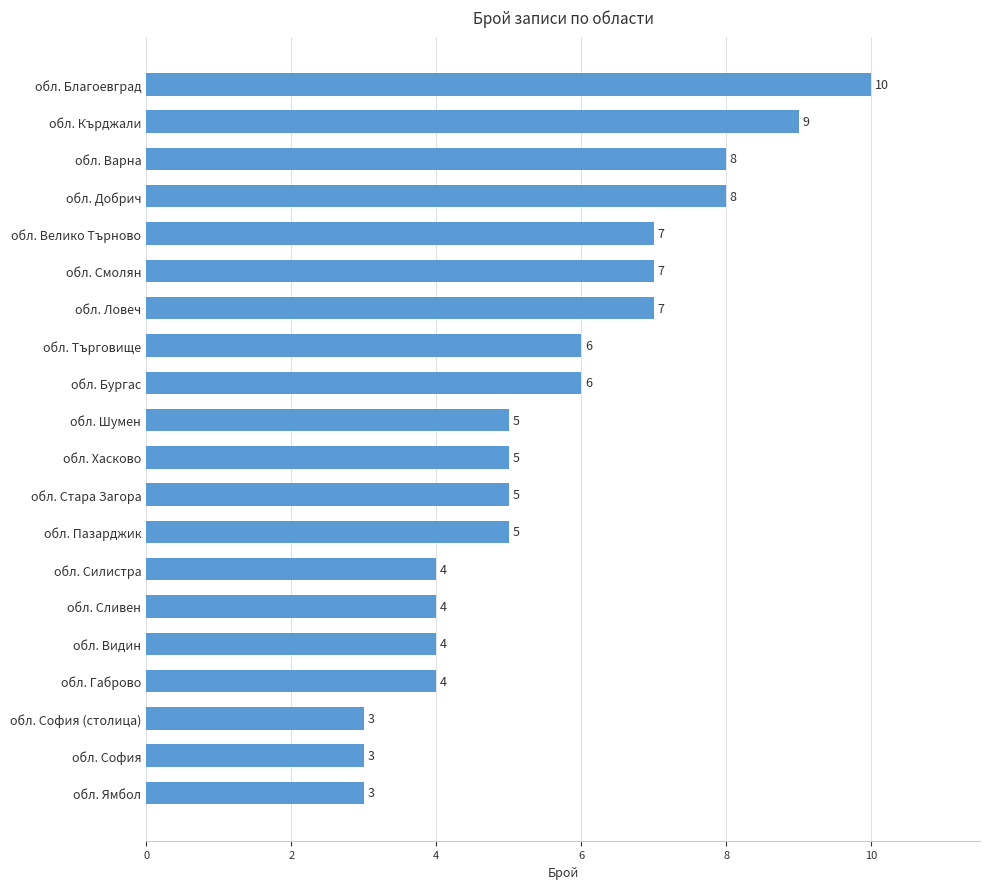

What is the difference between the maximum and minimum values?

7